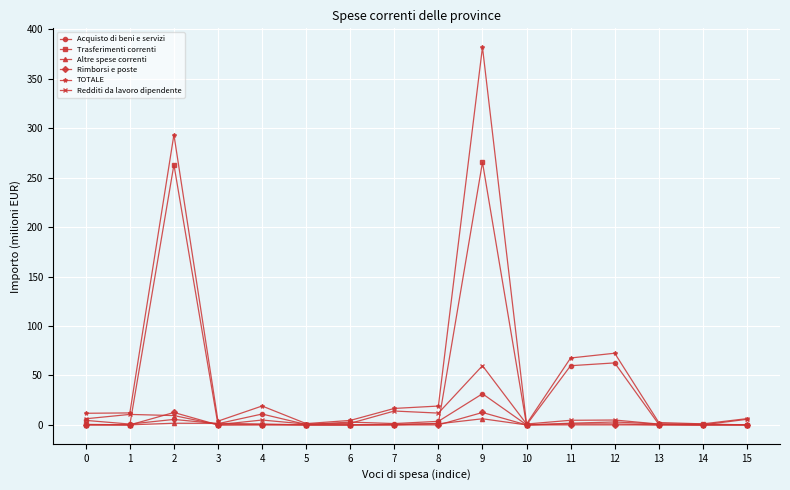

Which series has the largest range (max minus min)?

TOTALE